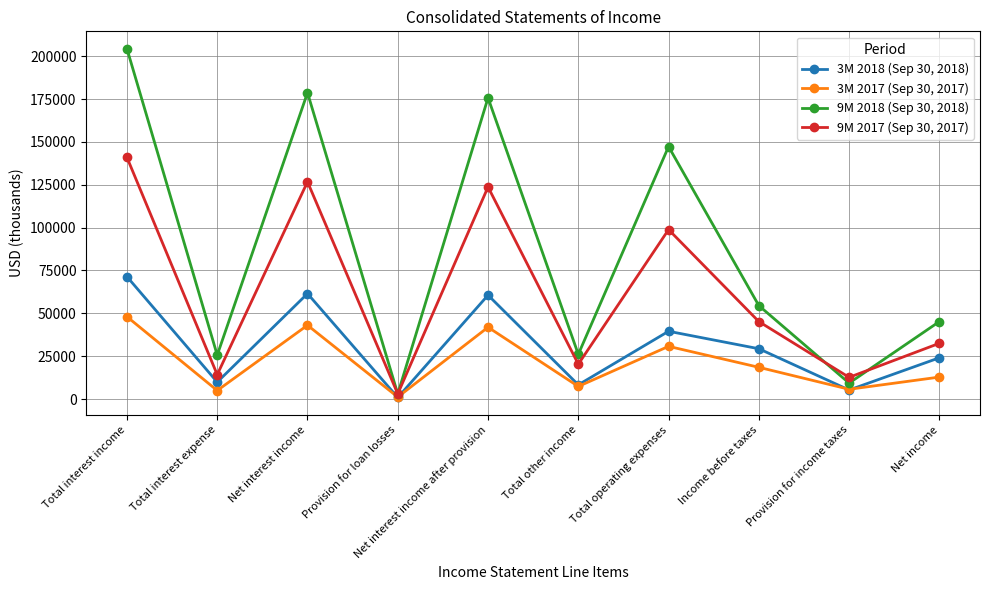

What is the average value of the 3M 2017 (Sep 30, 2017) series?

21424